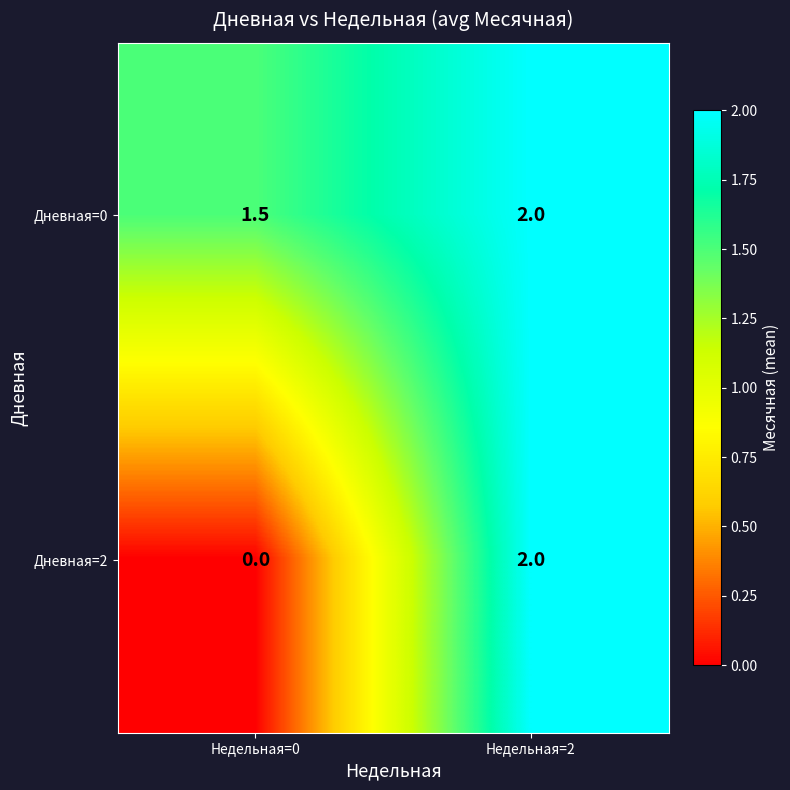

What is the average value of the Дневная=2 series?

1.0